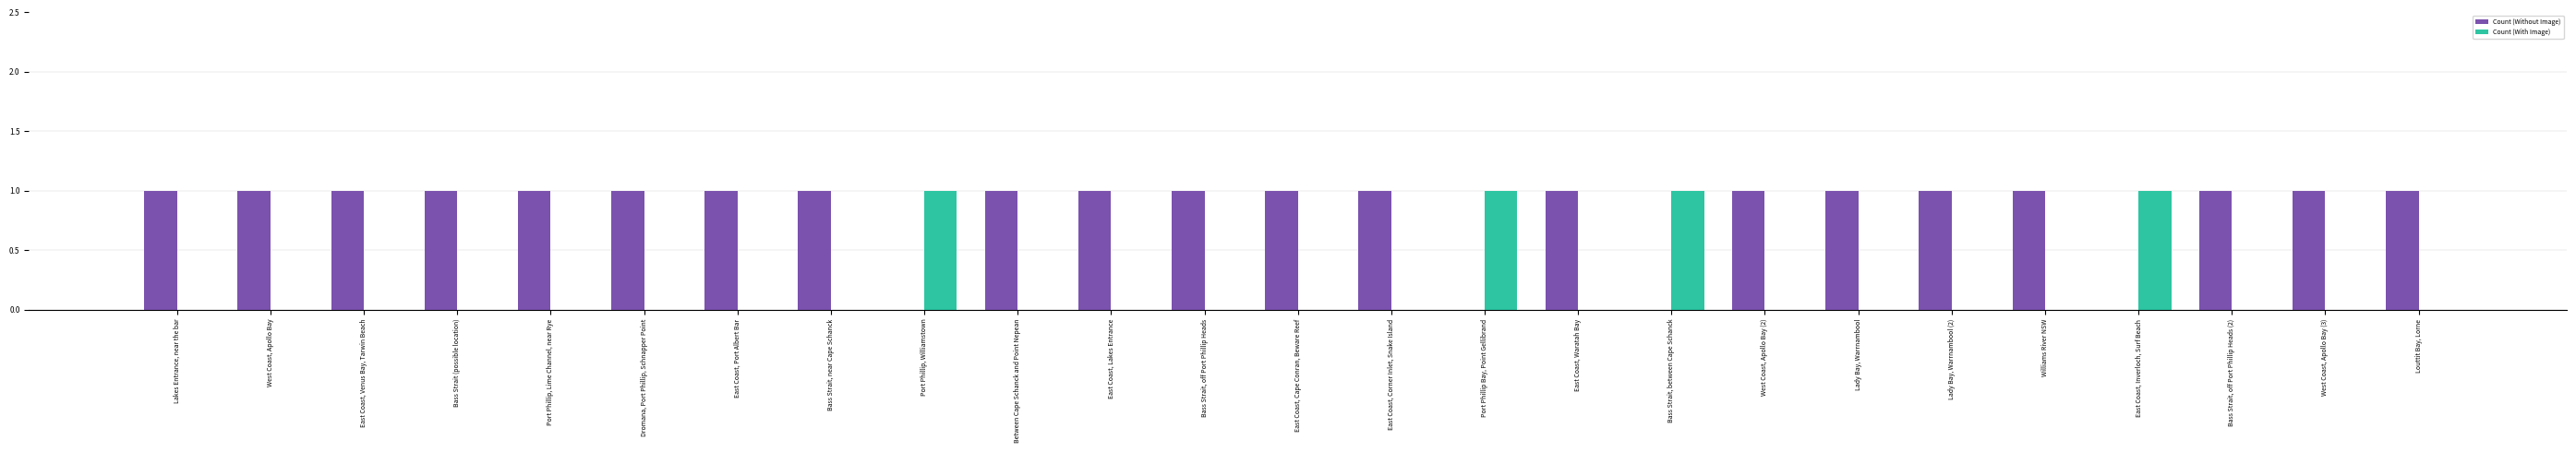

What is the sum of all Count (Without Image) values?

21